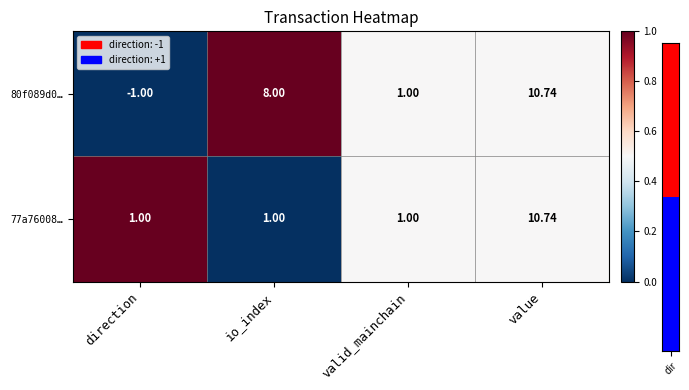

Which category has the highest value across all series?

value